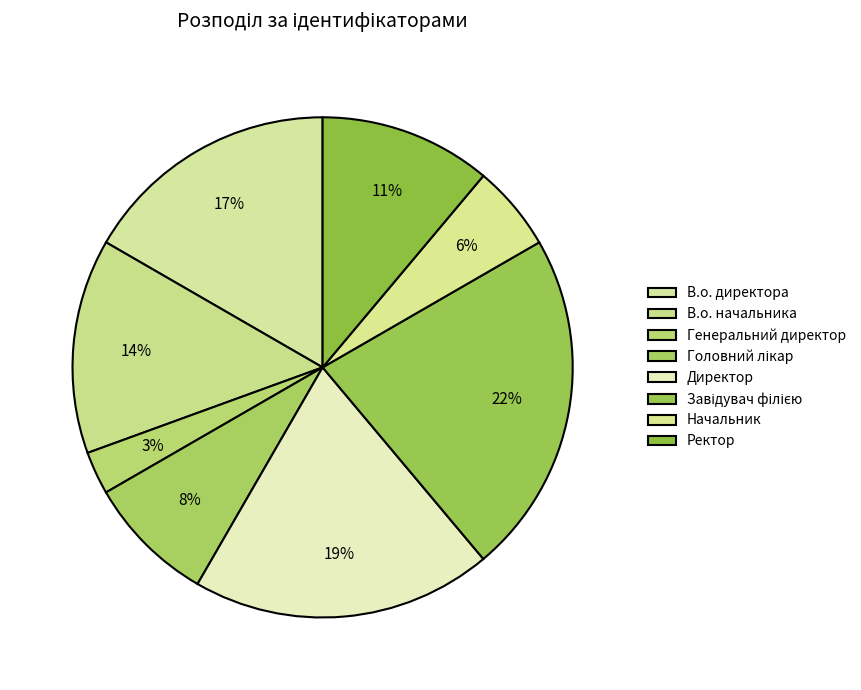

How many segments does this pie chart have?

8